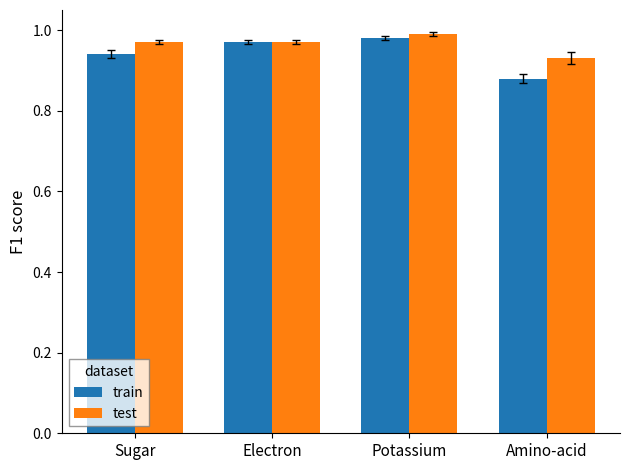

Rank the series by their maximum value, from highest to lowest.

test, train